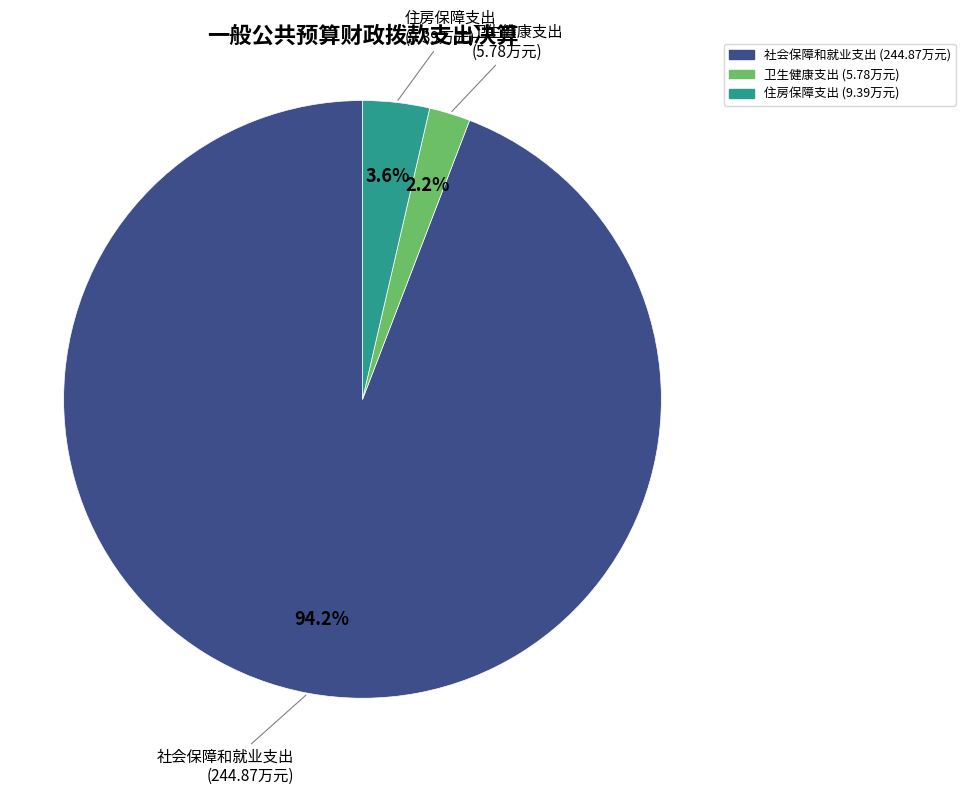

Between 社会保障和就业支出 and 住房保障支出, which is larger?

社会保障和就业支出